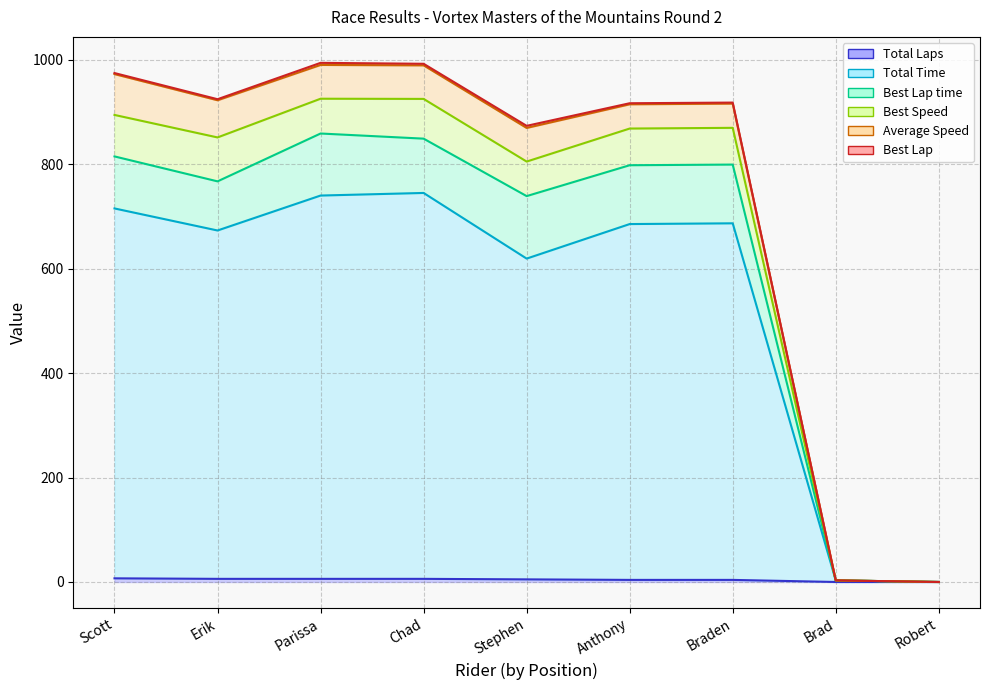

True or false: Best Speed and Total Time cross at least once.

False